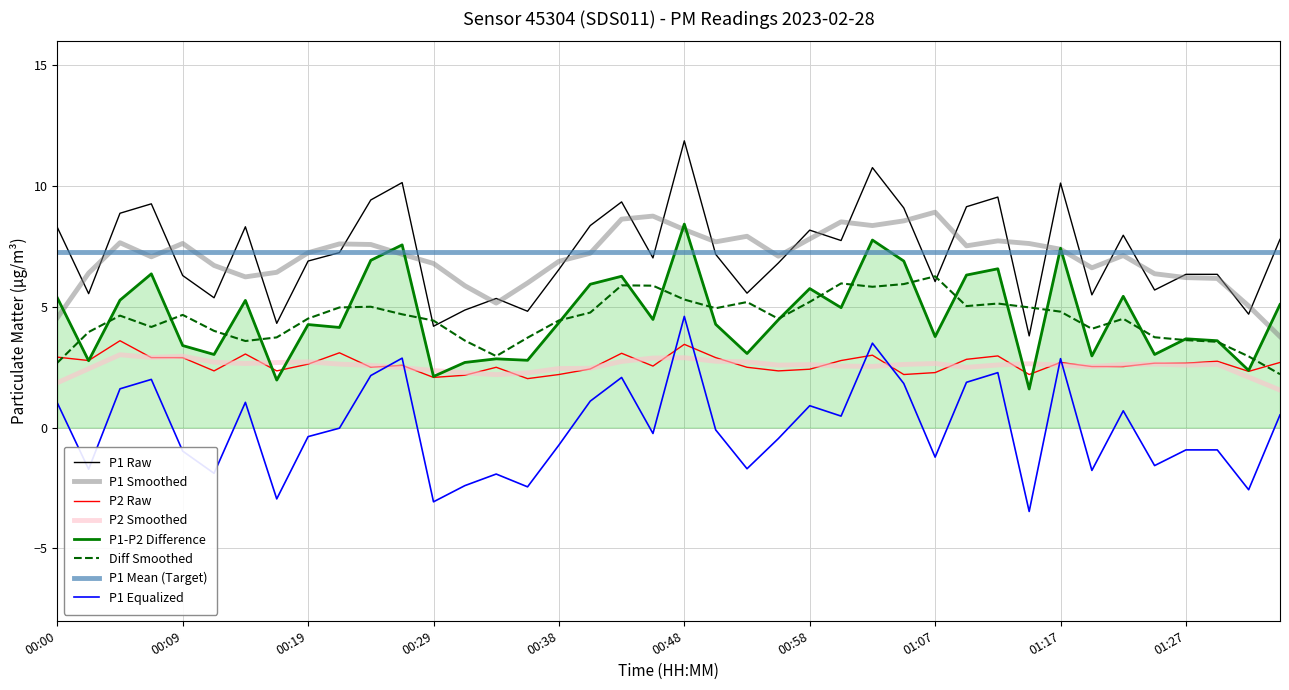

True or false: P1 Raw and P2 Raw cross at least once.

False